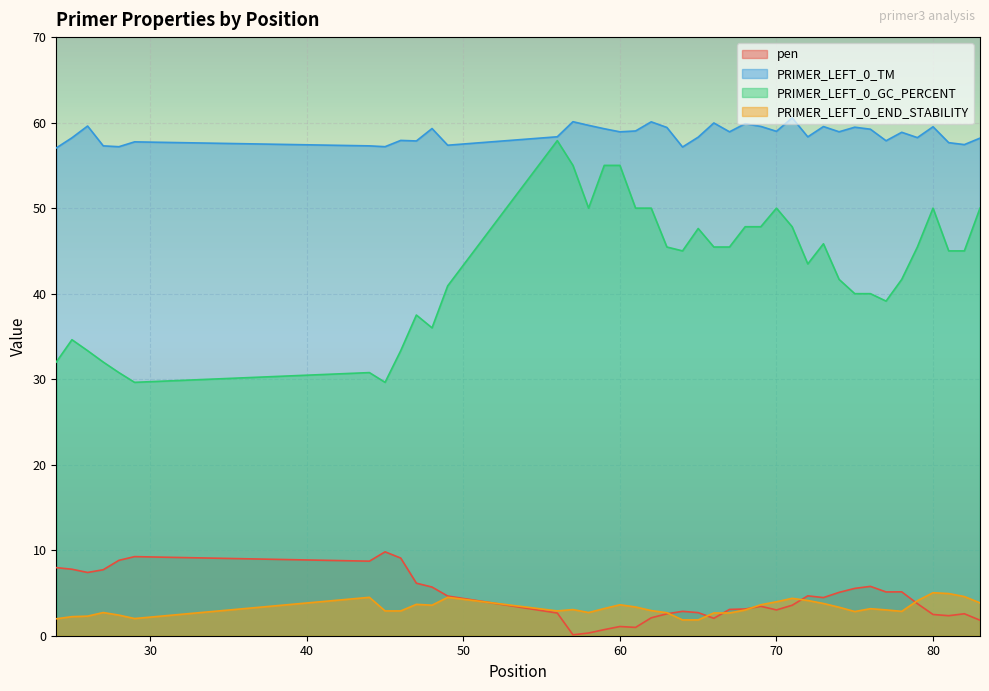

At which label does pen first exceed 3?

24